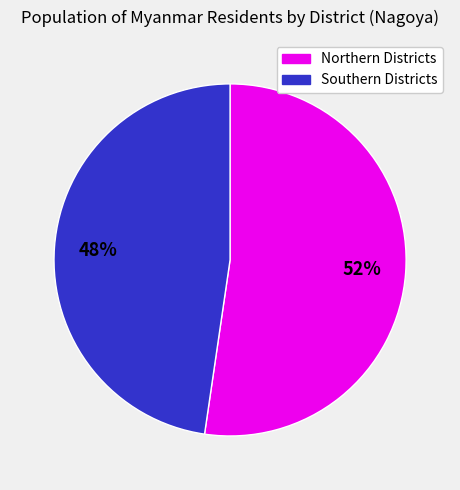

Does any single category account for the majority?

Yes